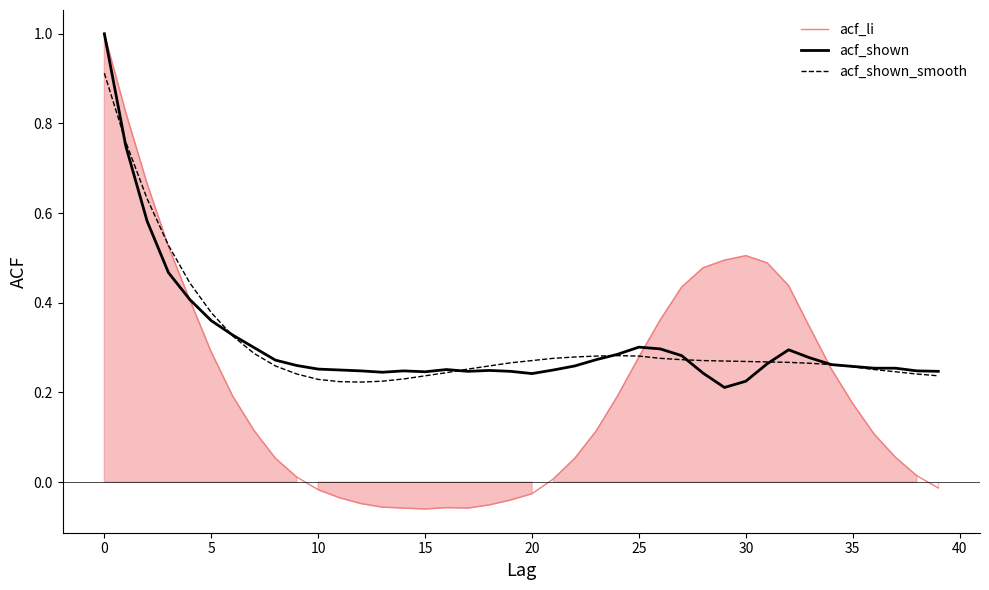

What is the average value of the acf_shown series?

0.3